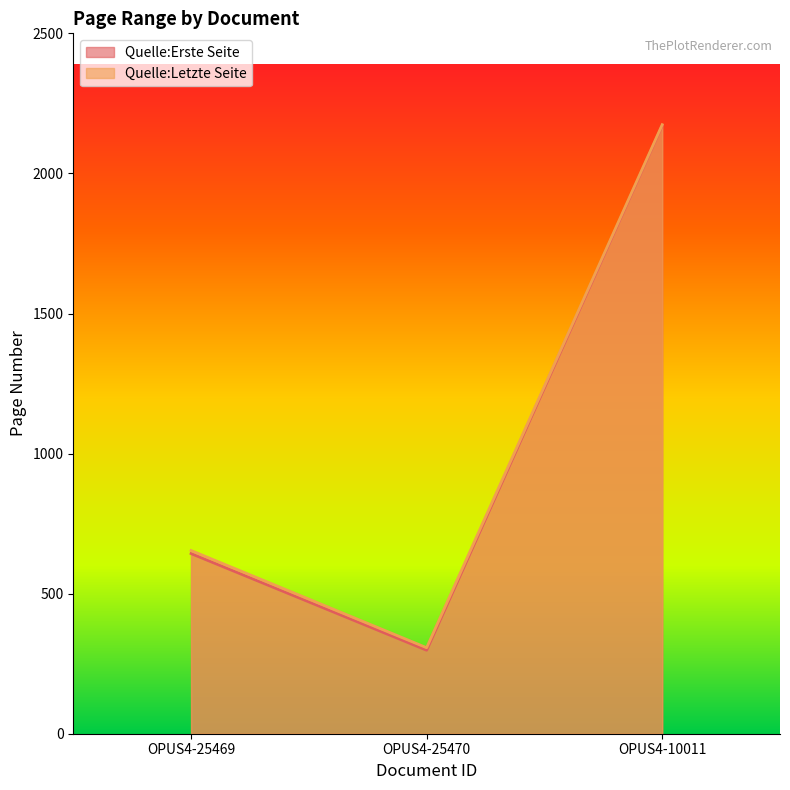

Which series changed the most between OPUS4-25469 and OPUS4-10011?

Quelle:Erste Seite